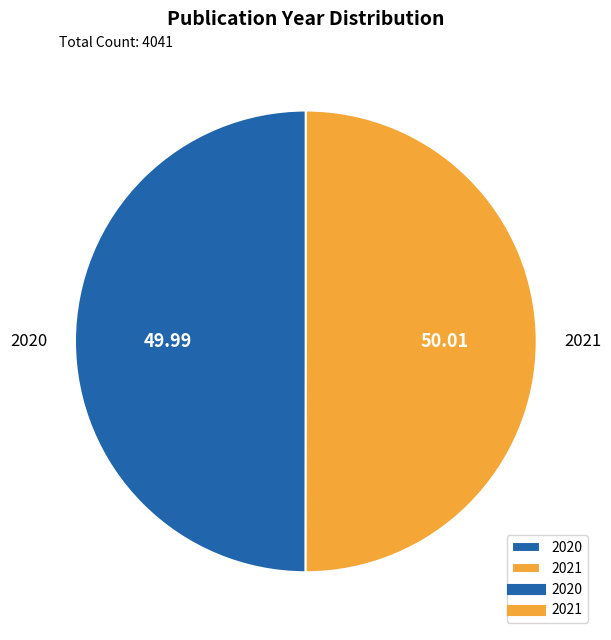

Do 2021 and 2020 together represent more than half of the pie?

Yes